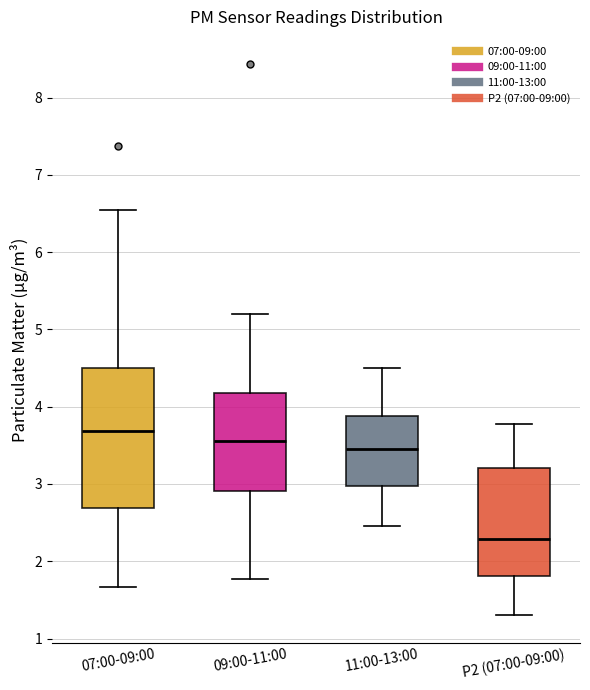

Reading left to right, transcribe this box plot: for each box, give where its median line is, the range the box spans, and where its two whiskers end, as read against the y-axis. The values are not printed on the chart, so give them approximately, as read against the axis.

07:00-09:00: median 3.7, box 2.7 to 4.5, whiskers 1.7 to 6.6
09:00-11:00: median 3.6, box 2.9 to 4.2, whiskers 1.8 to 5.2
11:00-13:00: median 3.5, box 3.0 to 3.9, whiskers 2.5 to 4.5
P2 (07:00-09:00): median 2.3, box 1.8 to 3.2, whiskers 1.3 to 3.8